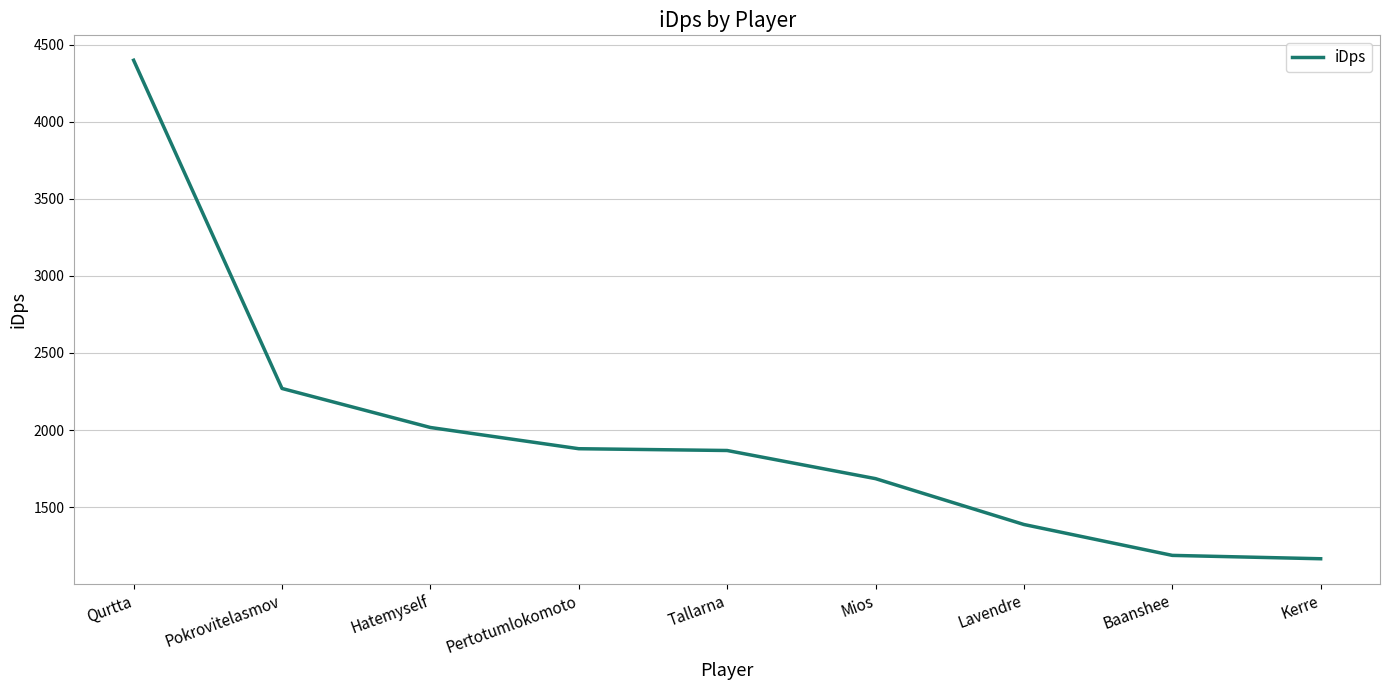

What is the maximum value shown in the chart?

4398.2